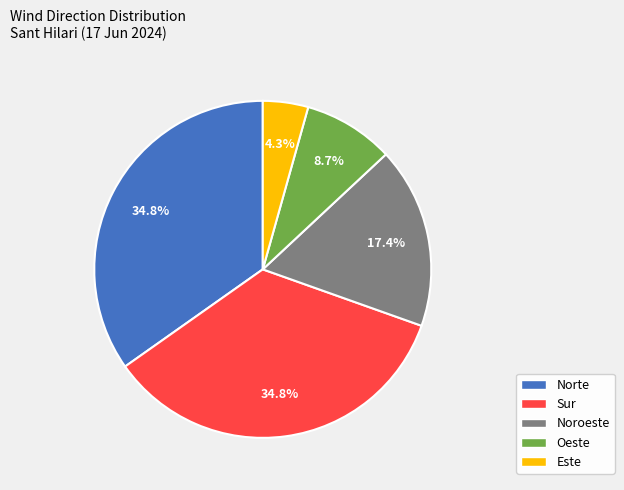

Is there a majority slice in this chart?

No